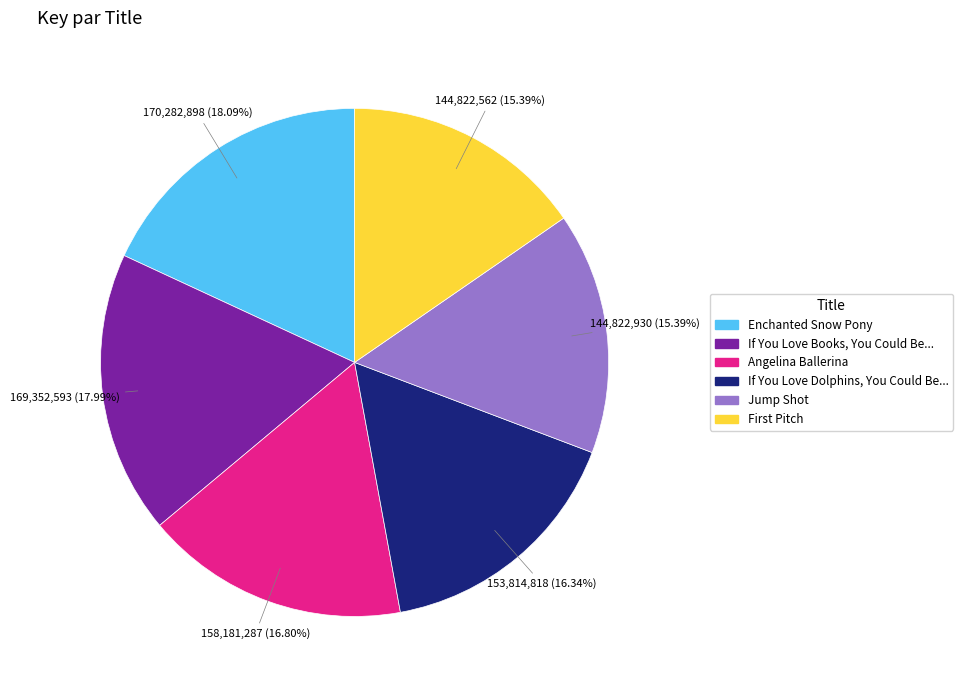

Do If You Love Dolphins, You Could Be... and Enchanted Snow Pony together represent more than half of the pie?

No